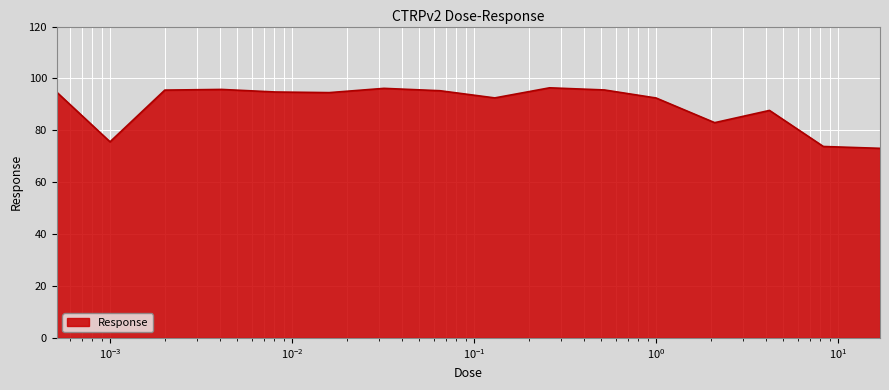

What is the difference between the maximum and minimum values?

23.3